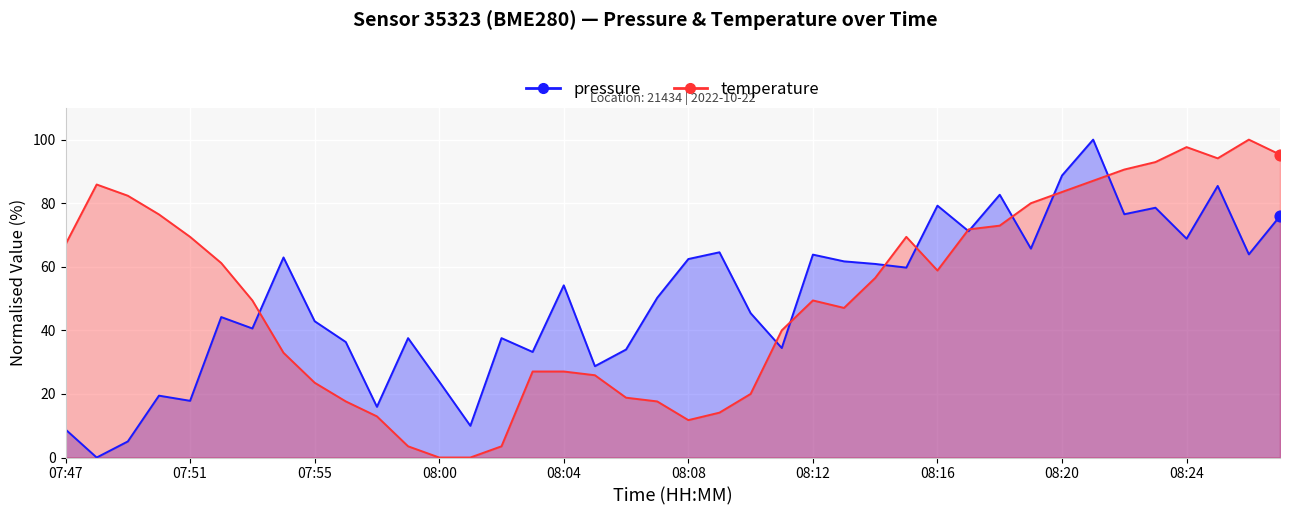

At how many categories does at least one series exceed 3?

40